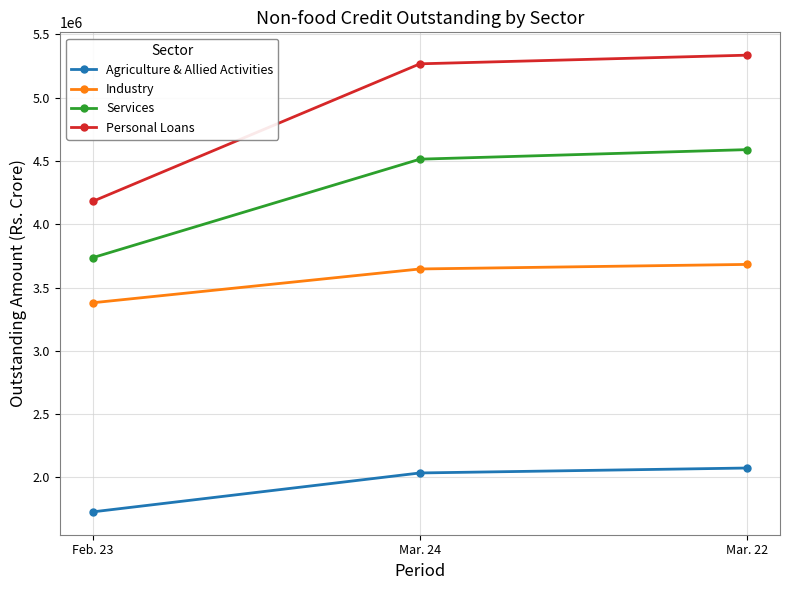

Reading left to right, extract all data points from this chart.

Agriculture & Allied Activities: 1728063	2035594	2074680
Industry: 3380006	3647149	3683132
Services: 3736064	4514582	4589968
Personal Loans: 4180838	5267835	5336129